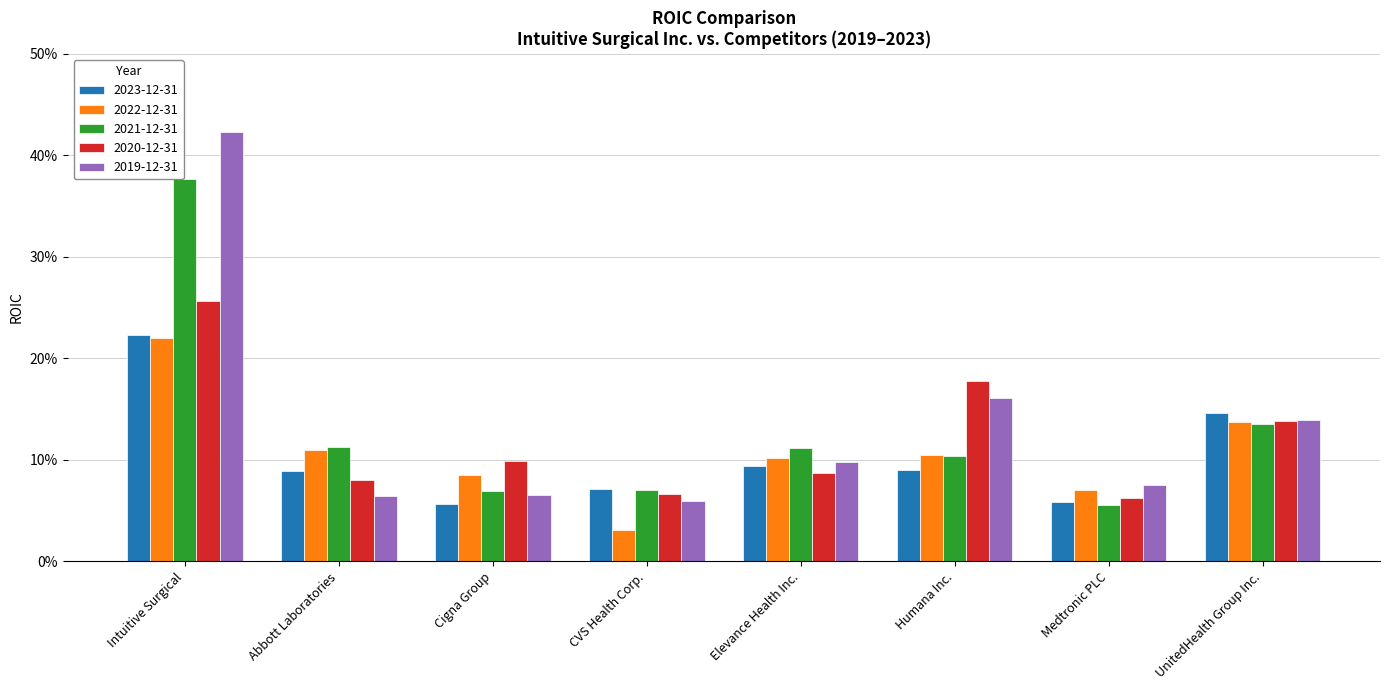

What are all the series names shown in the legend?

2023-12-31, 2022-12-31, 2021-12-31, 2020-12-31, 2019-12-31